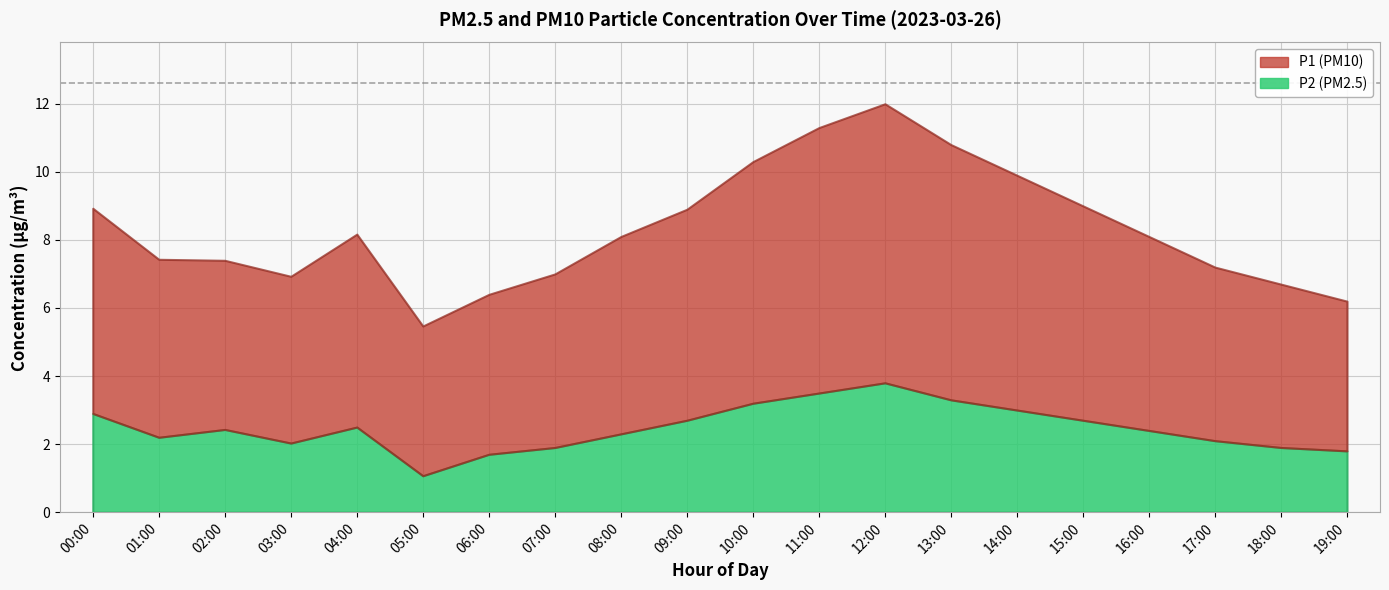

What is the difference between the highest and lowest values at 11:00?

4.3